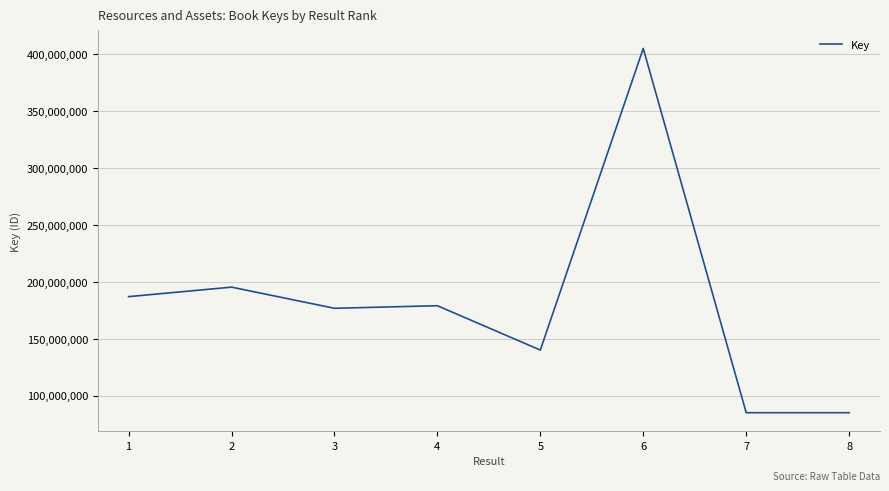

True or false: there are more than 1 points higher than both neighbors.

True